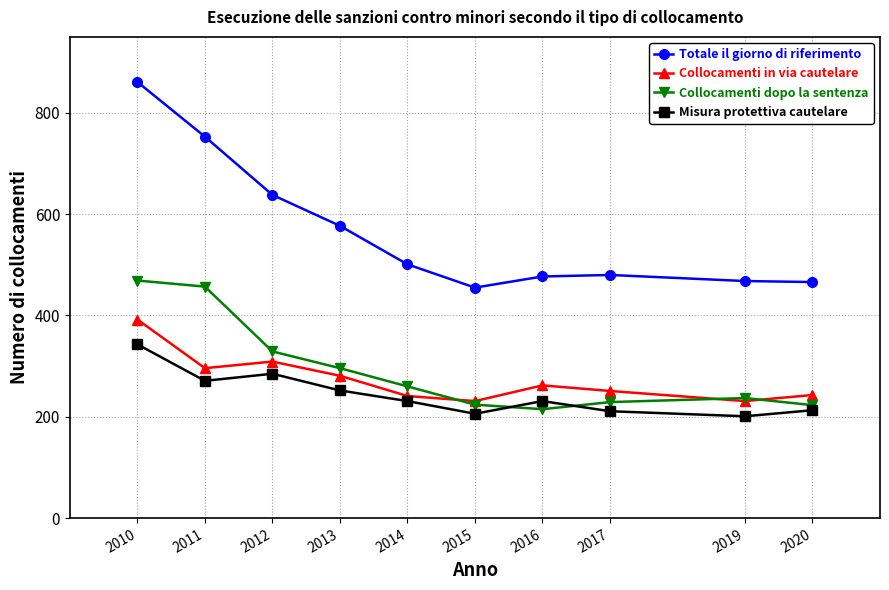

Which label corresponds to the largest value in the chart?

2010